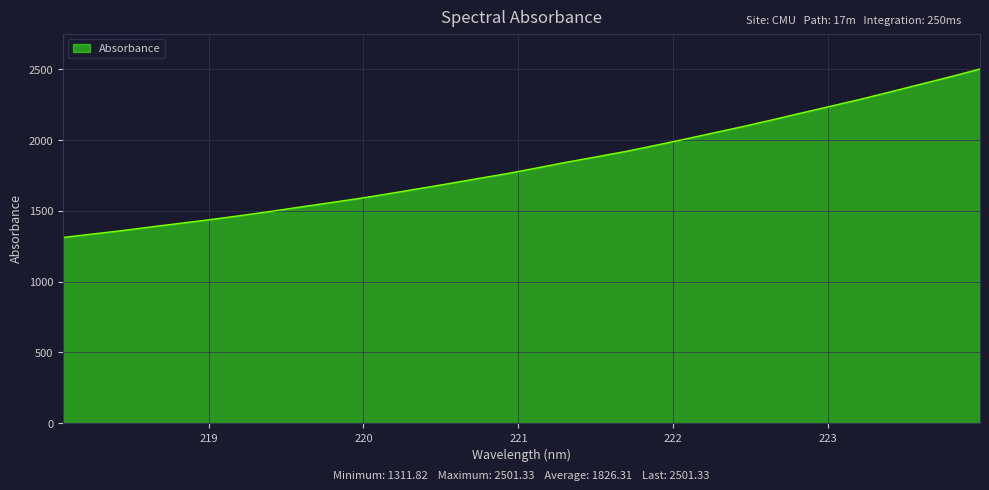

How many lines are shown in the chart?

1